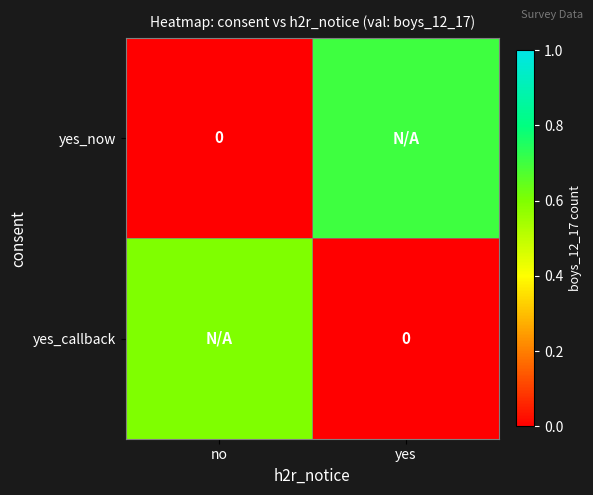

Count the number of data series in this chart.

2